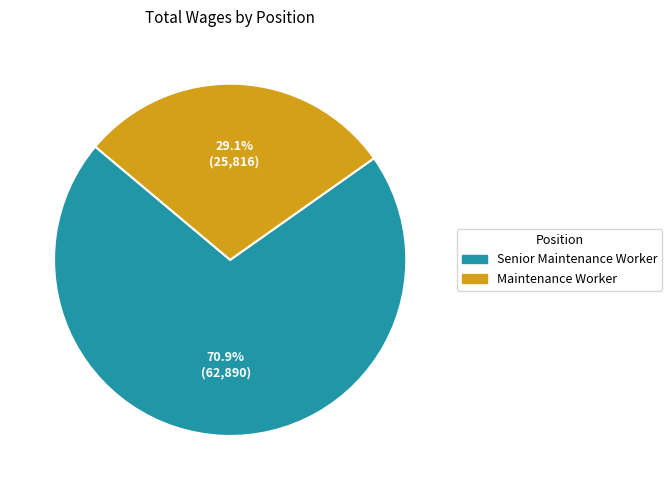

Which category has the smallest portion of the pie?

Maintenance Worker